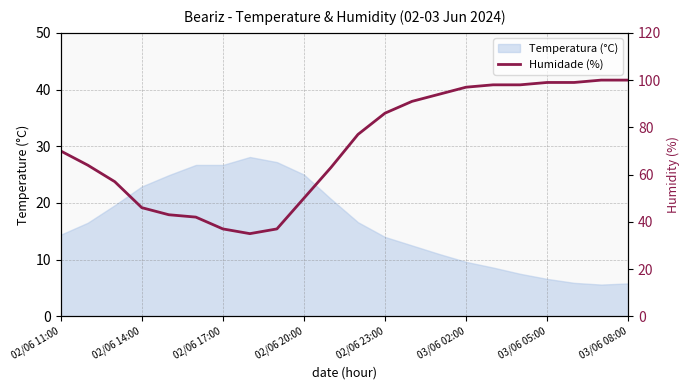

The value at 19 is 99. True or false?

True